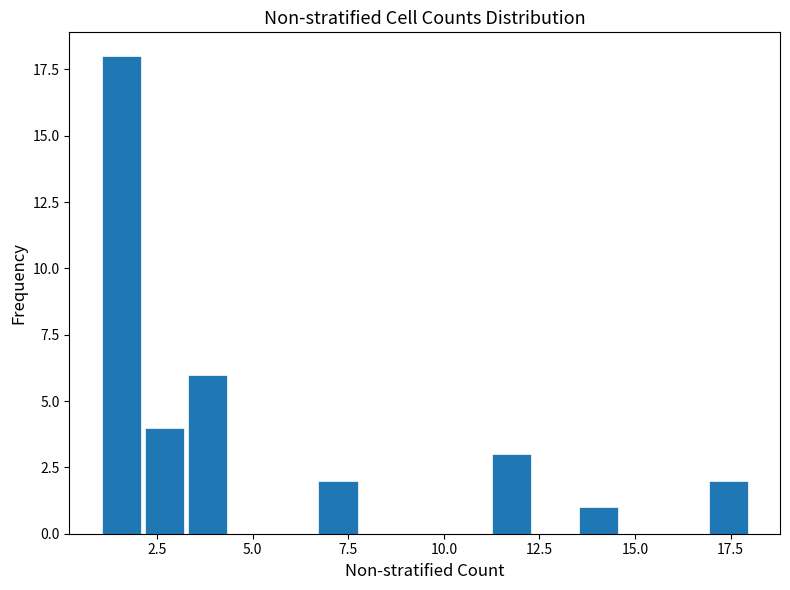

Read against the x-axis, roughly where is the centre of the tallest bar?

1.5